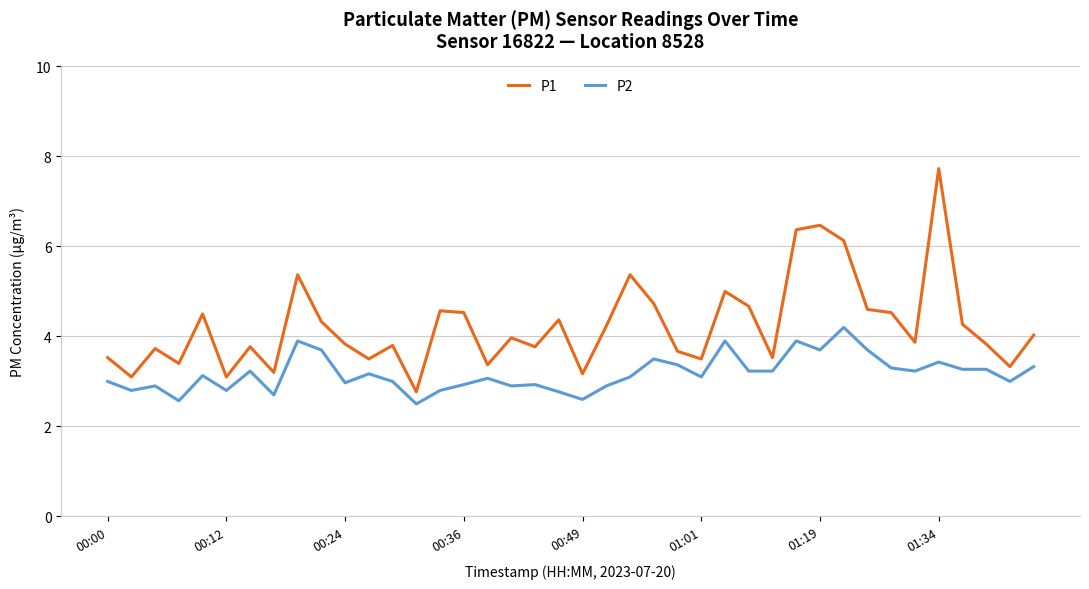

What is the greatest value displayed?

7.7